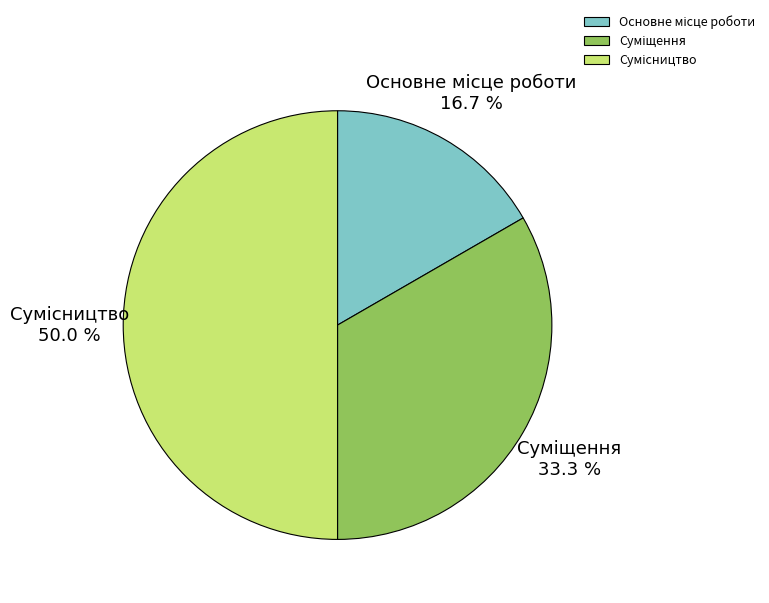

Which category has the biggest portion of the pie?

Сумісництво